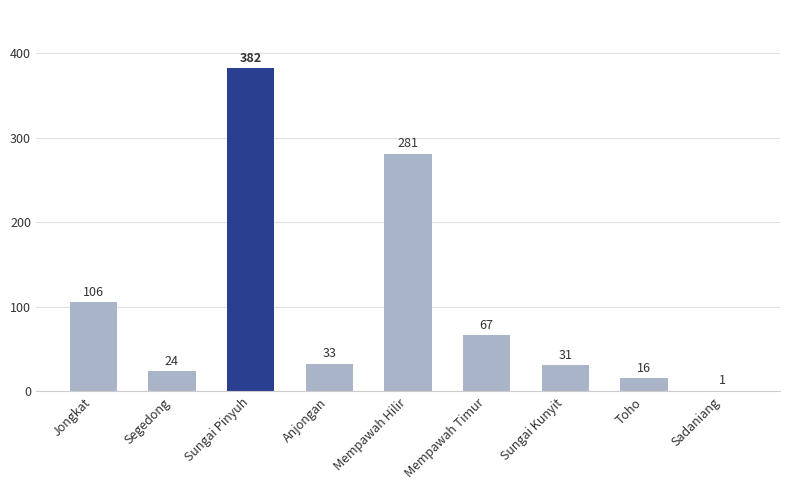

Reading left to right, what are all the values shown in this chart?

106	24	382	33	281	67	31	16	1